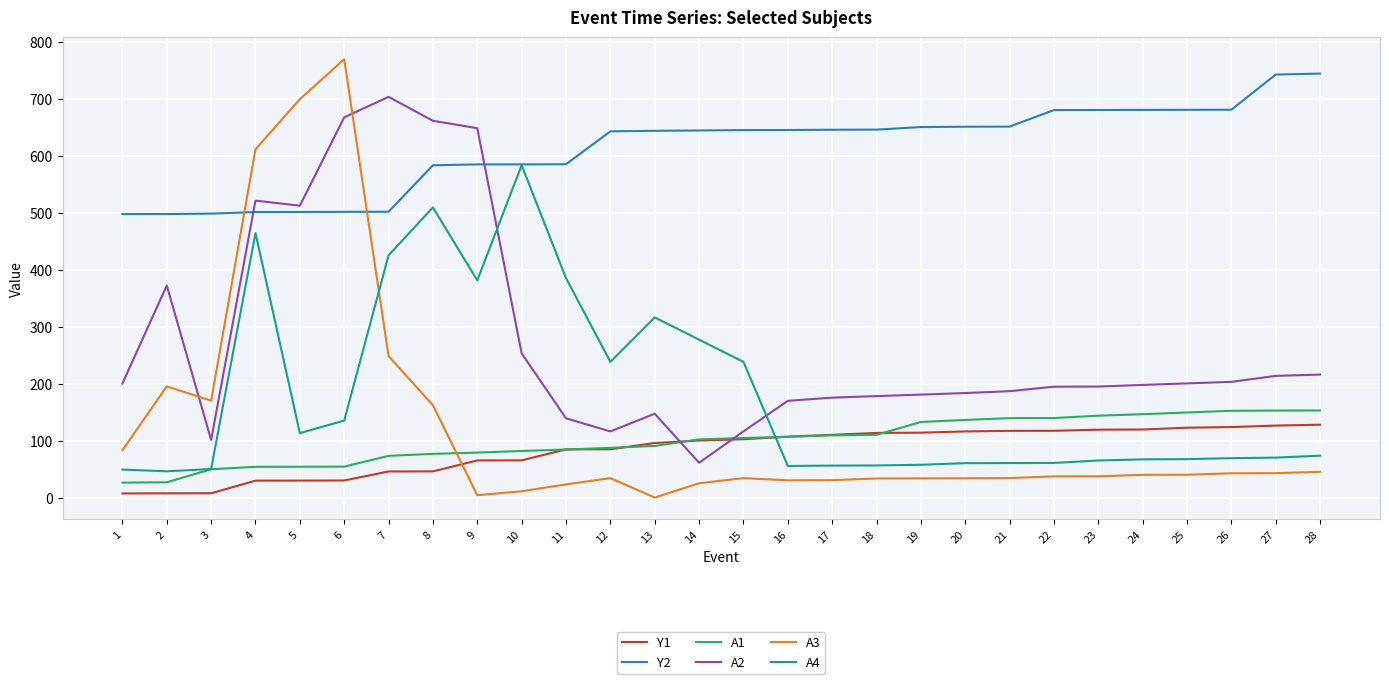

What is the difference between the Y2 values at 17 and 7?

143.9